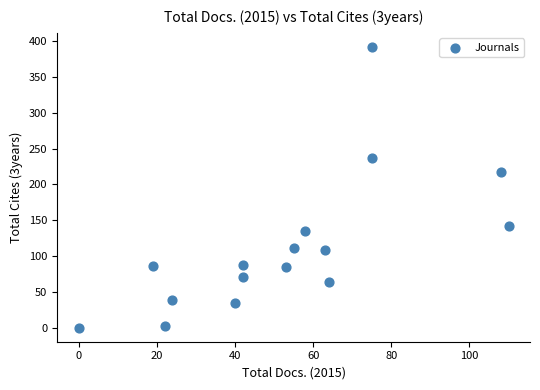

What Y value in the scatter plot is closest to 196?

218